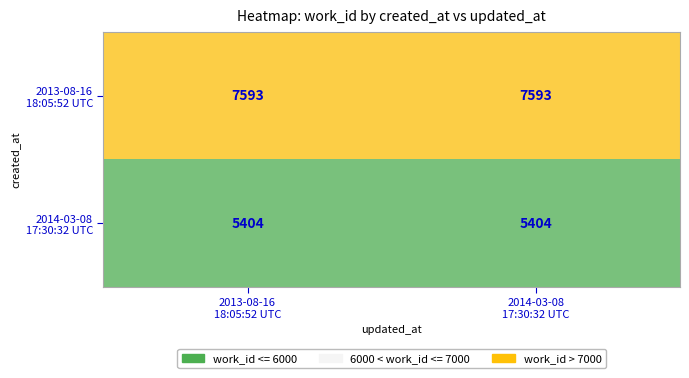

What is the maximum value shown in the chart?

7593